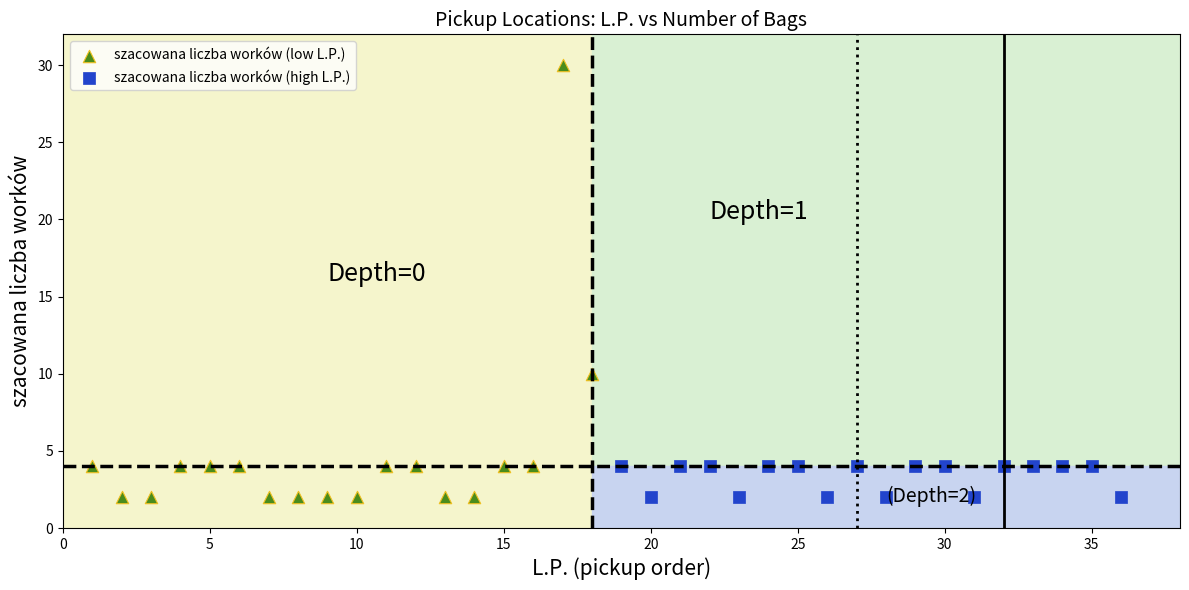

Which series has the widest spread of Y values?

szacowana liczba worków (low L.P.)